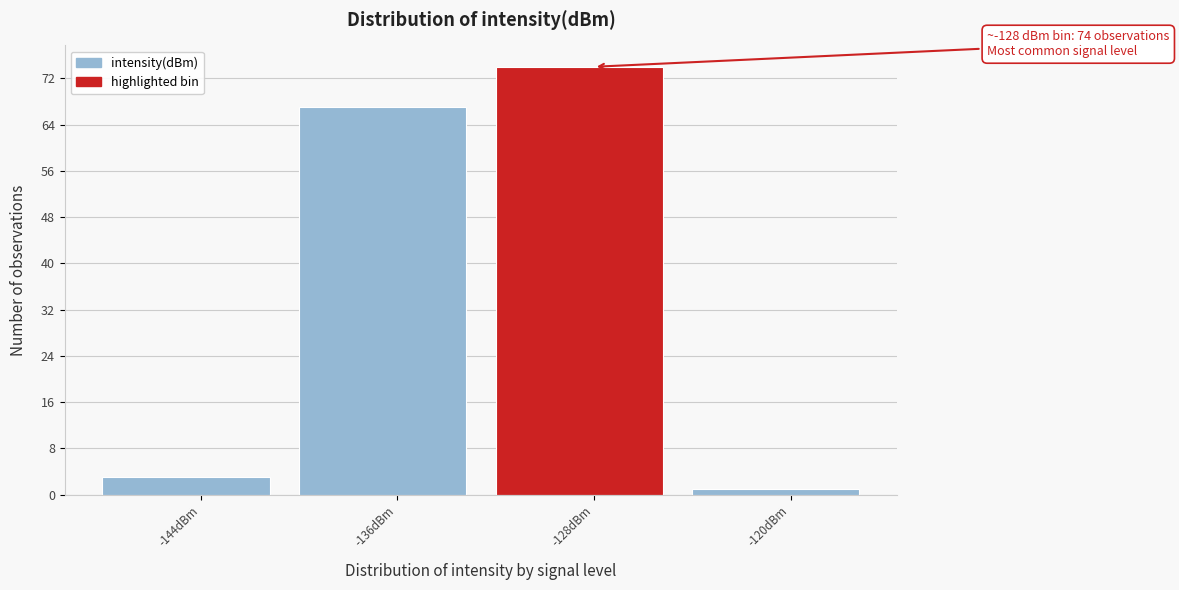

Reading left to right, transcribe all the data shown in this chart.

-144dBm=3	-136dBm=67	-128dBm=74	-120dBm=1